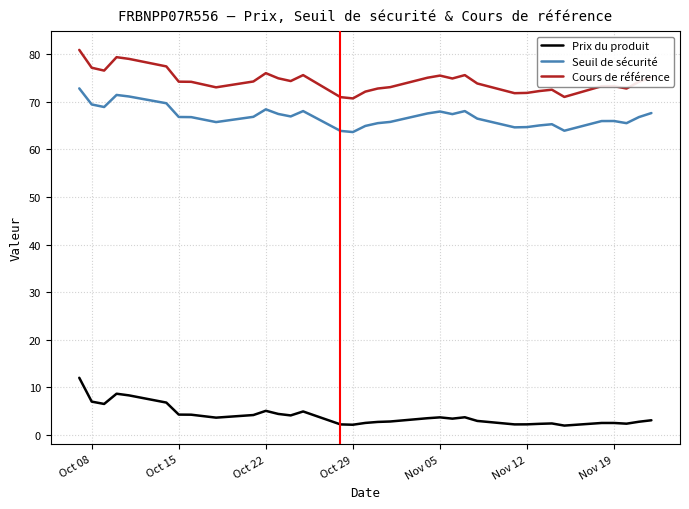

True or false: Seuil de sécurité and Prix du produit cross at least once.

False